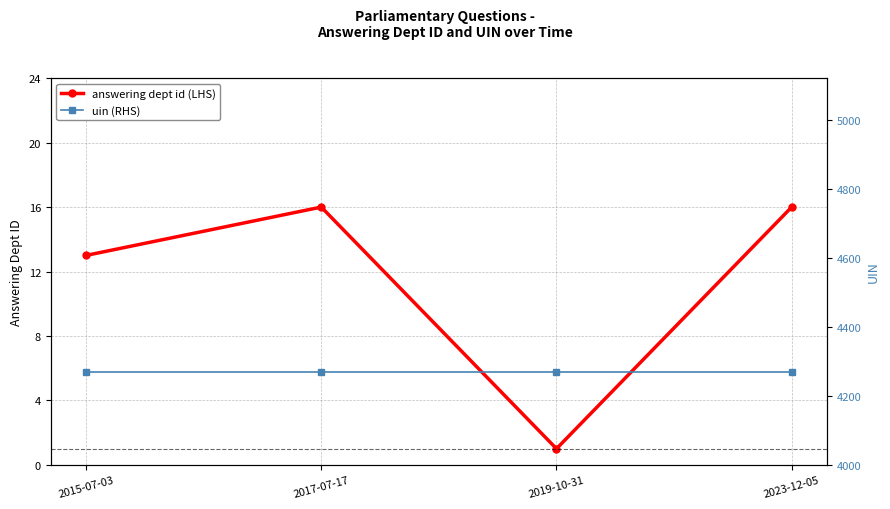

True or false: uin (RHS) has a value of 2550 at 2019-10-31.

False